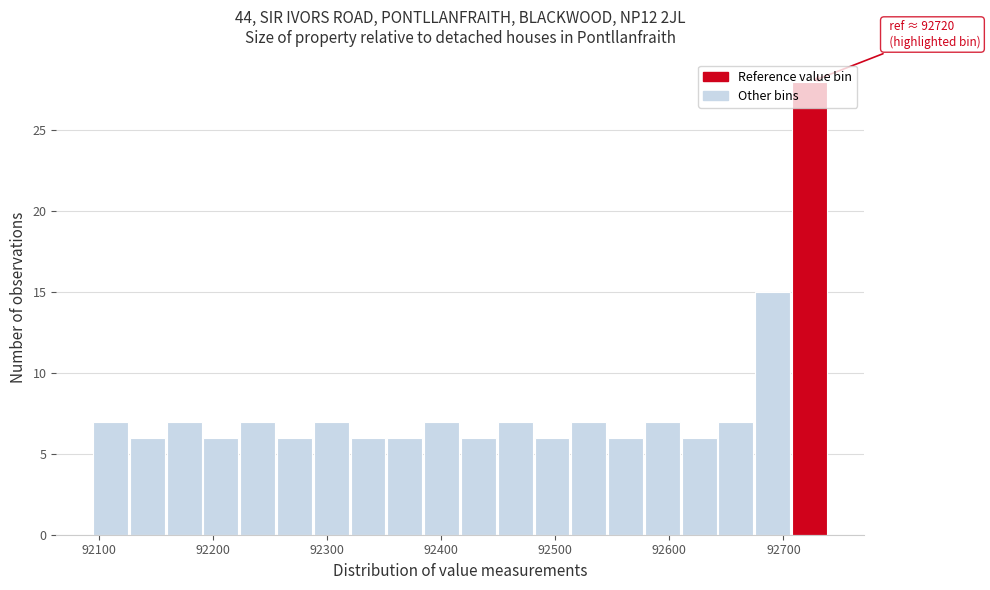

Around what value on the x-axis is the tallest bar? Give the approximate position of its centre, as read against the axis.

92720